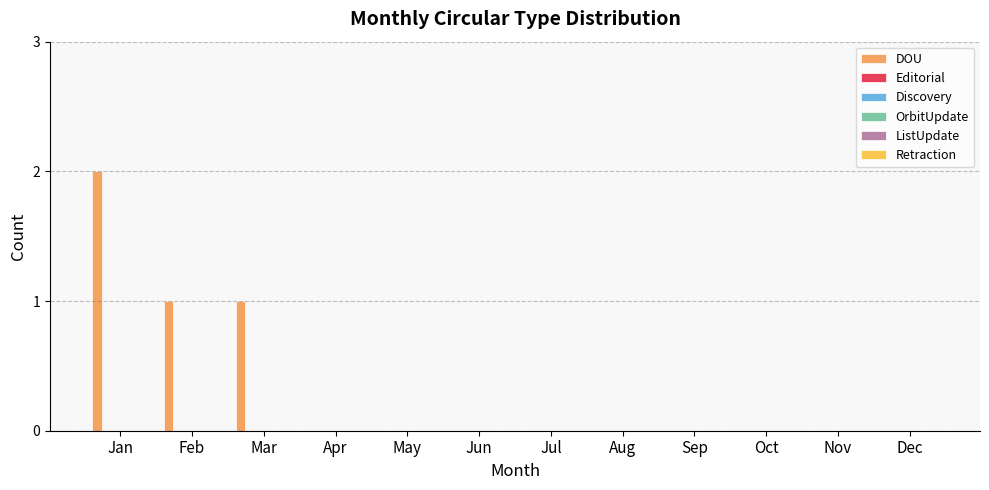

How many data points does each series have?

12